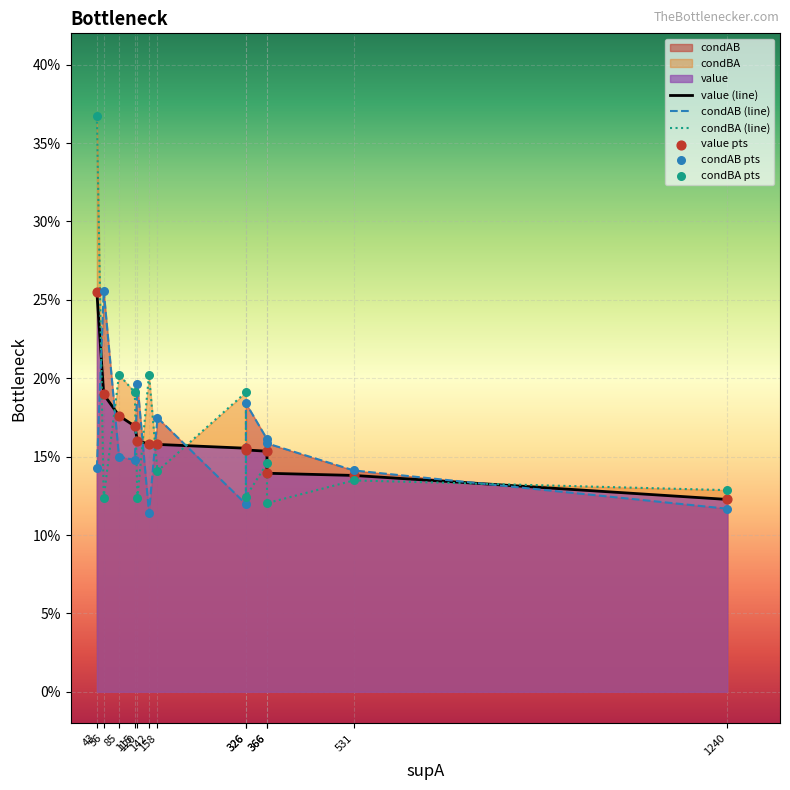

Which series has the widest spread of Y values?

condBA